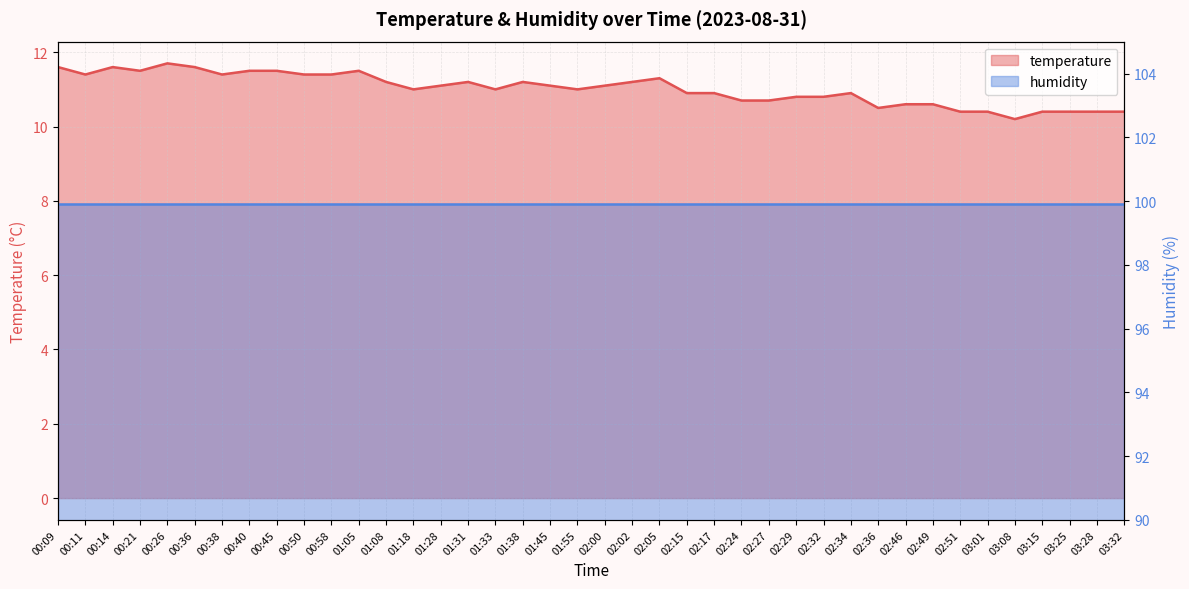

The chart shows a value of 10.4 at 03:25. True or false?

True